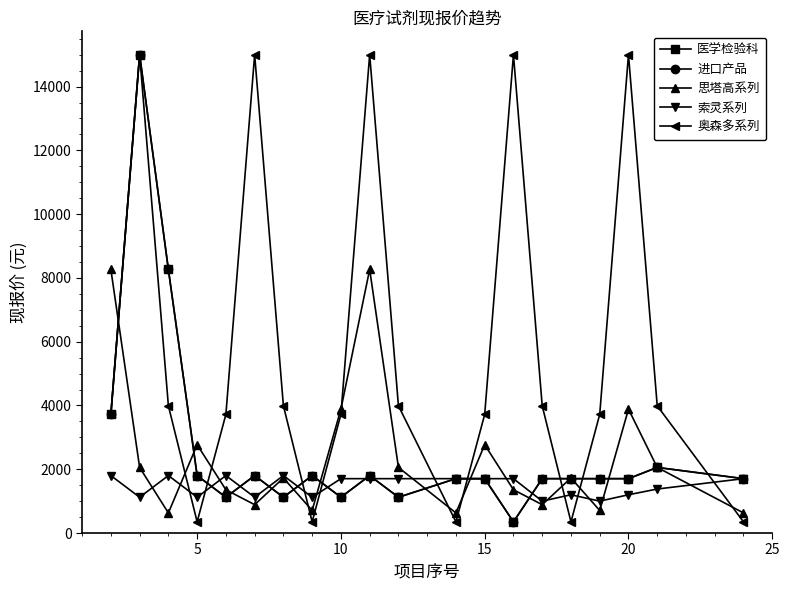

What is the lowest value of the 索灵系列 series?

1000.0